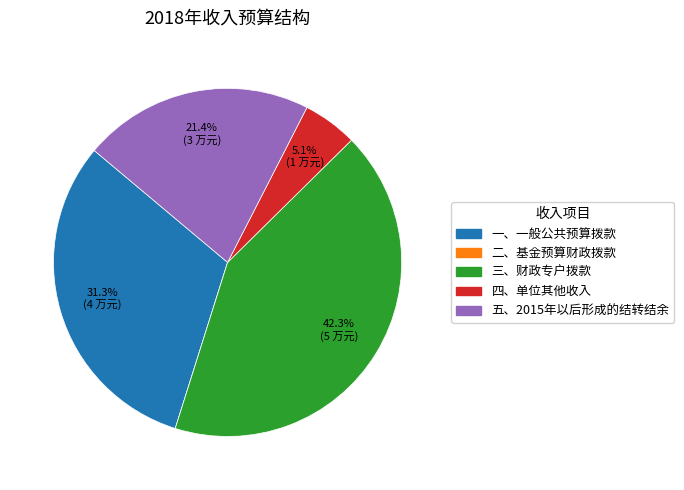

Is there a majority slice in this chart?

No